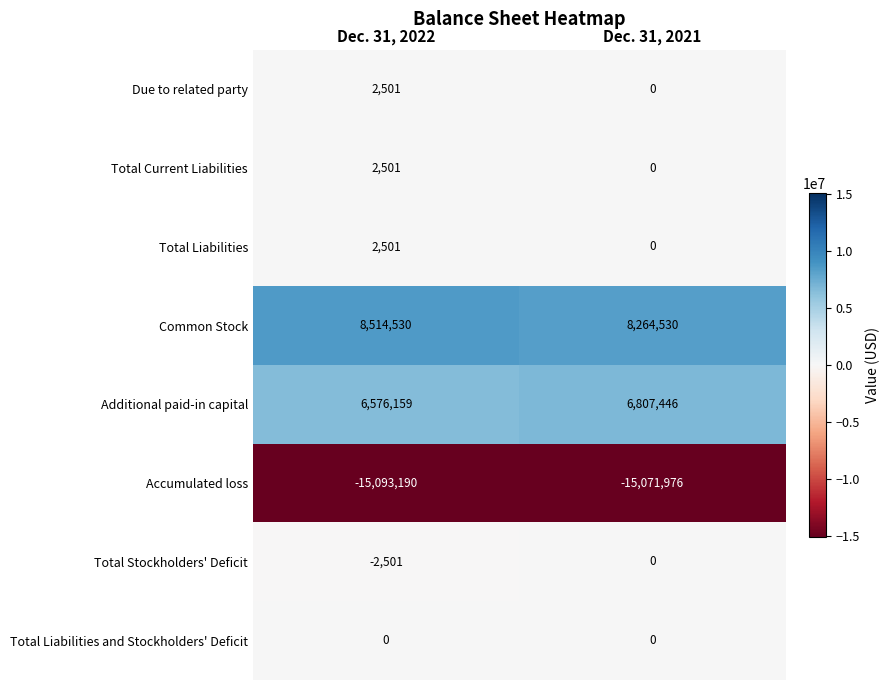

Which series changed the most between Dec. 31, 2022 and Dec. 31, 2021?

Common Stock